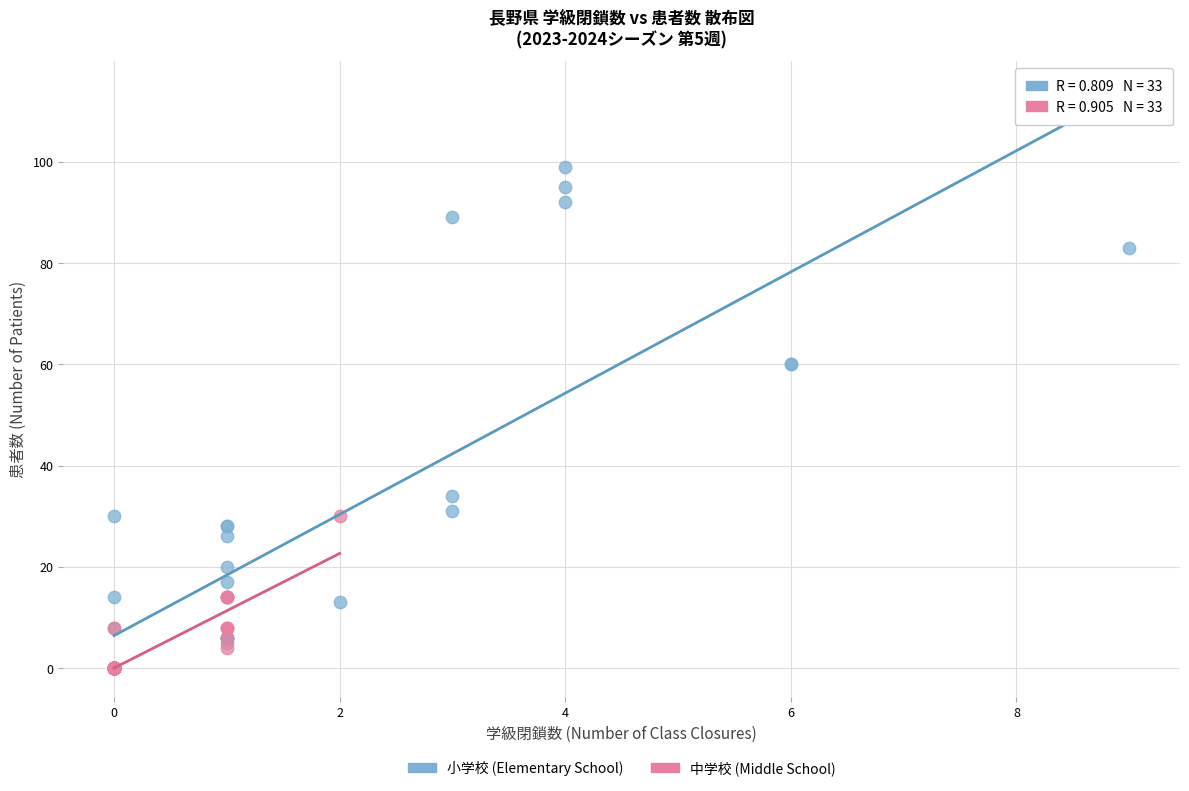

Which series has the widest spread of Y values?

小学校 (Elementary School)